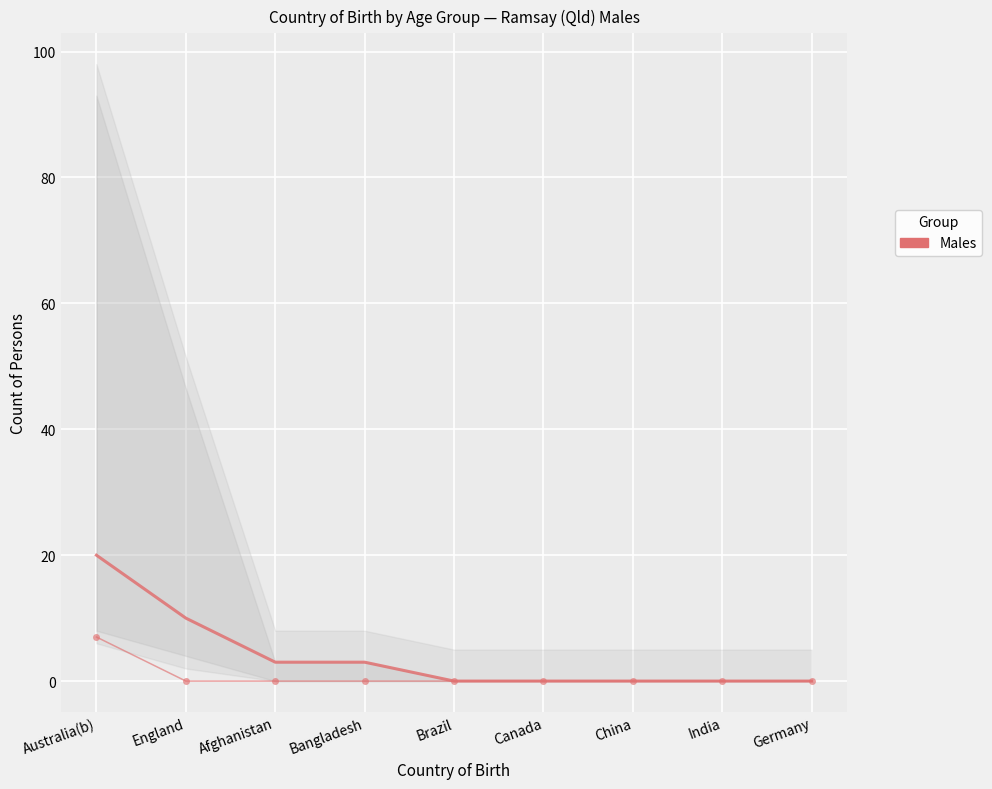

True or false: 65-74 years has a value of 0 at Brazil.

True